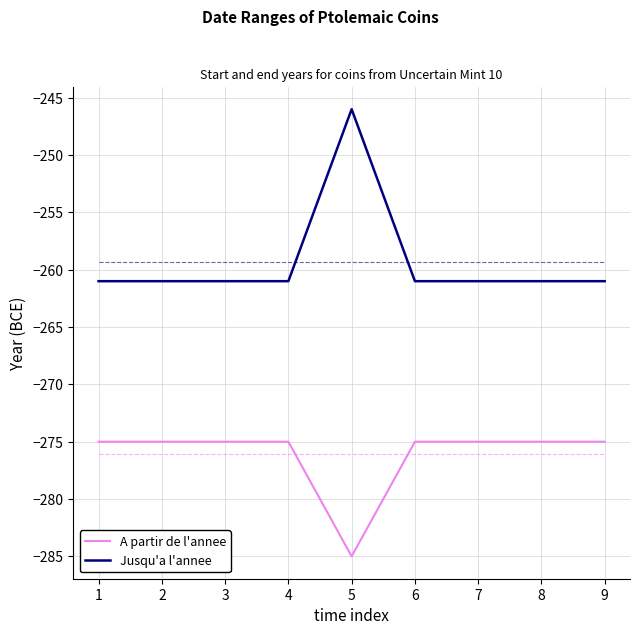

Reading left to right, transcribe all the data shown in this chart.

A partir de l'annee: -275	-275	-275	-275	-285	-275	-275	-275	-275
Jusqu'a l'annee: -261	-261	-261	-261	-246	-261	-261	-261	-261